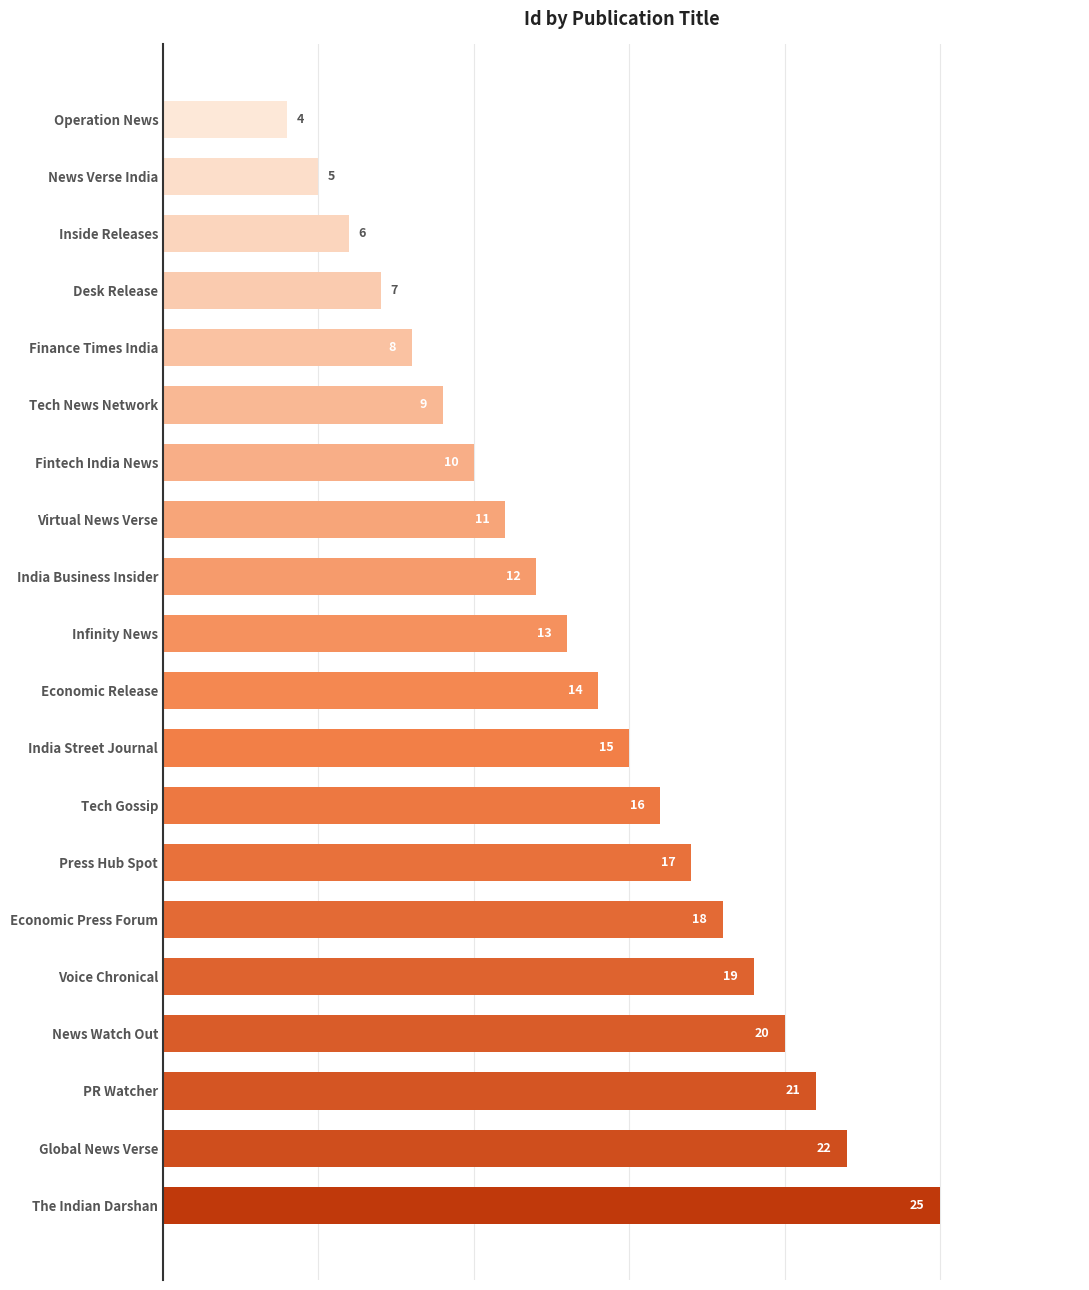

Rank the categories by value from lowest to highest.

Operation News, News Verse India, Inside Releases, Desk Release, Finance Times India, Tech News Network, Fintech India News, Virtual News Verse, India Business Insider, Infinity News, Economic Release, India Street Journal, Tech Gossip, Press Hub Spot, Economic Press Forum, Voice Chronical, News Watch Out, PR Watcher, Global News Verse, The Indian Darshan